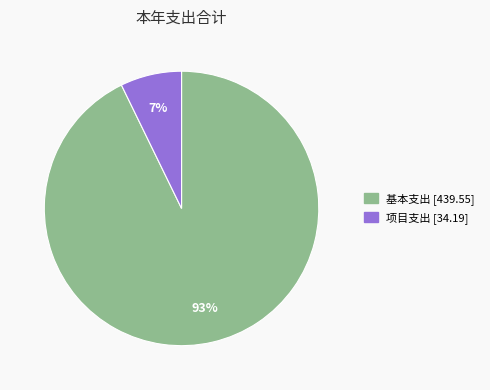

To the nearest percent, what is the average slice percentage?

50%